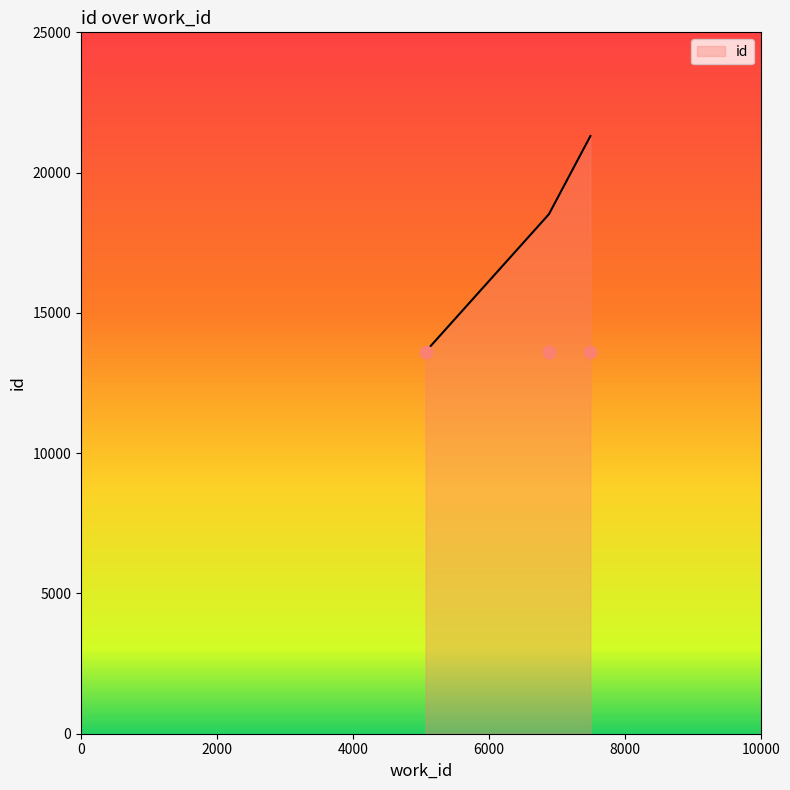

What is the ratio of the value at 7495 to the value at 6885?

1.2